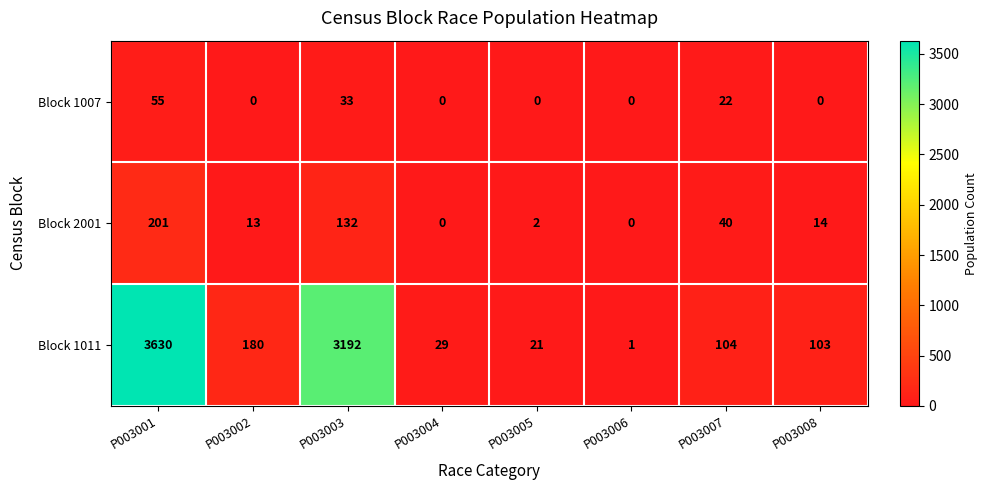

Count the Block 1007 values in the range 0 to 33.

7